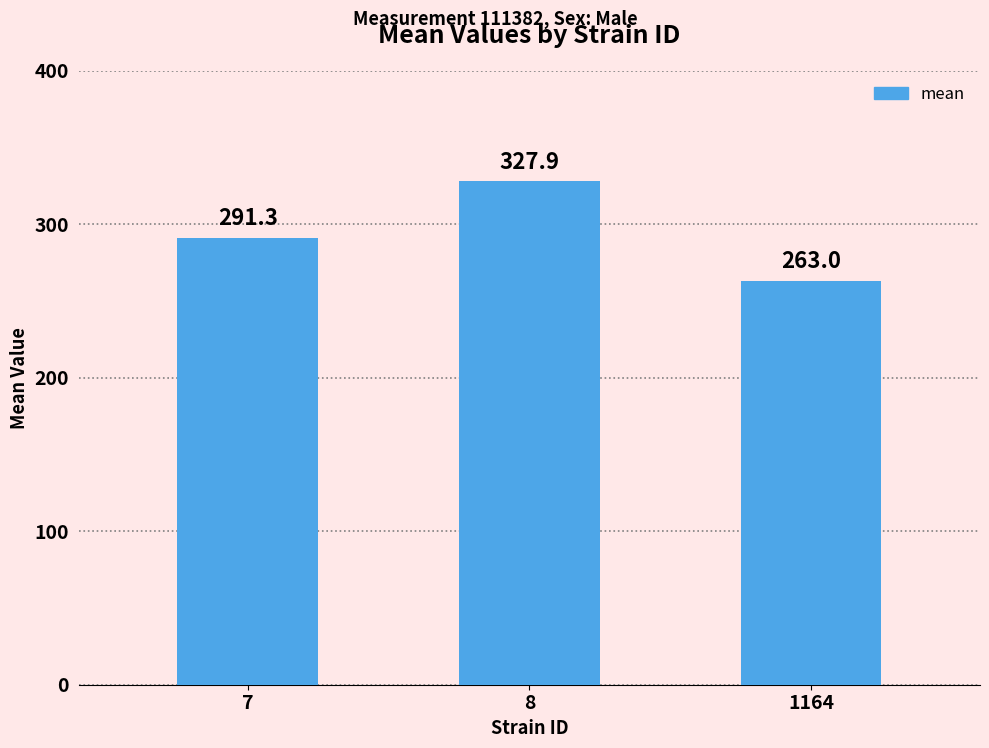

List the labels in order of value, largest first.

8, 7, 1164